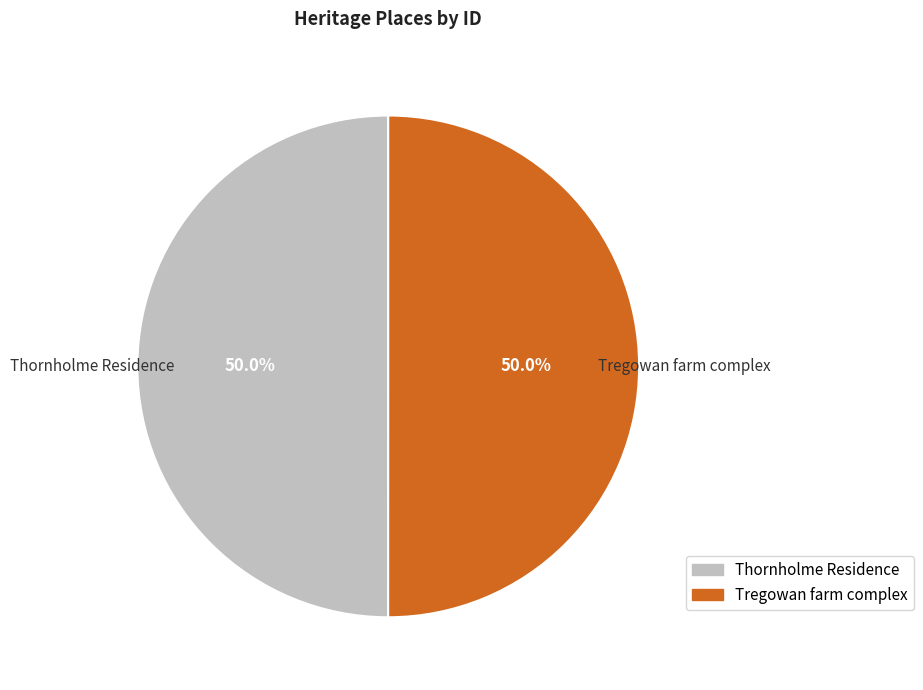

Approximately how many times larger is the value at Thornholme Residence compared to Tregowan farm complex?

1.0